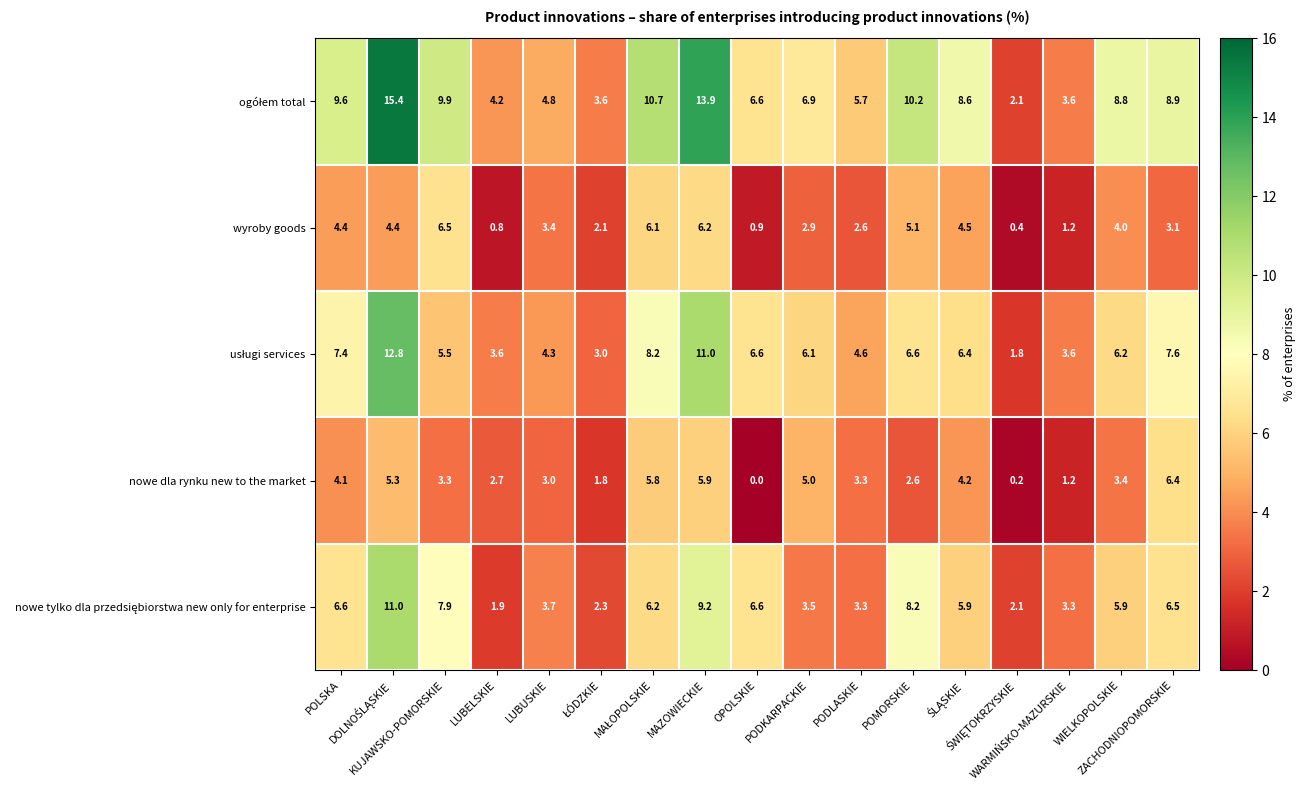

What is the maximum value for nowe dla rynku new to the market?

6.4